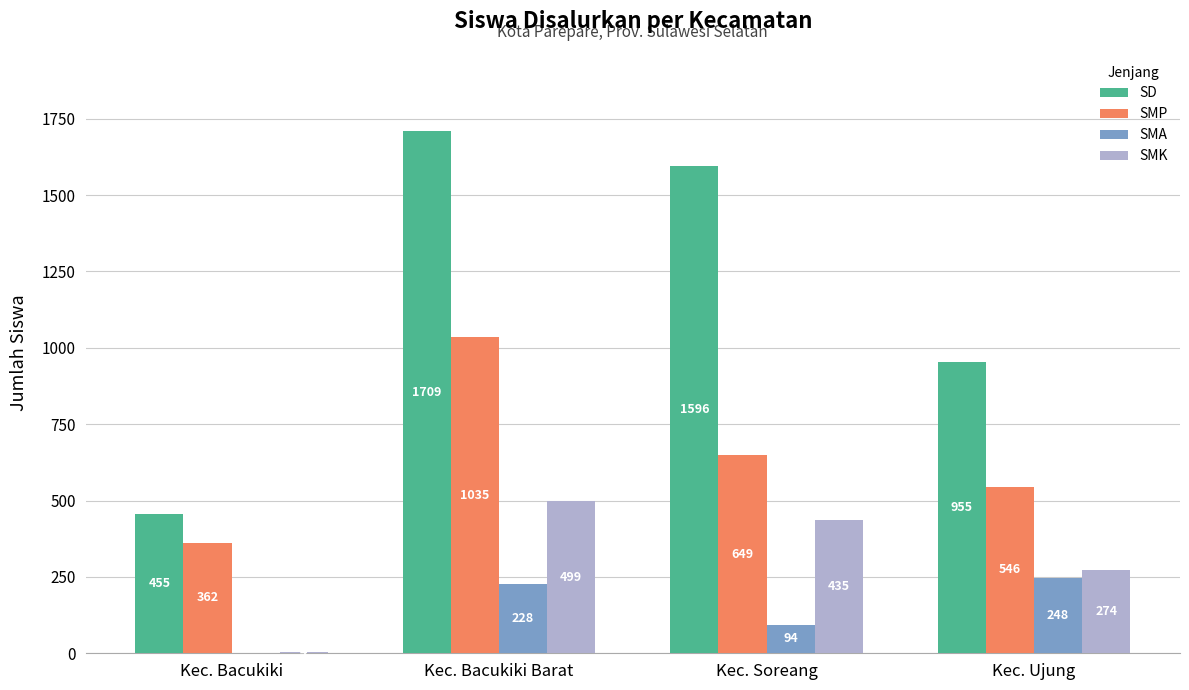

Where is SMA nearest to the value 124?

Kec. Soreang